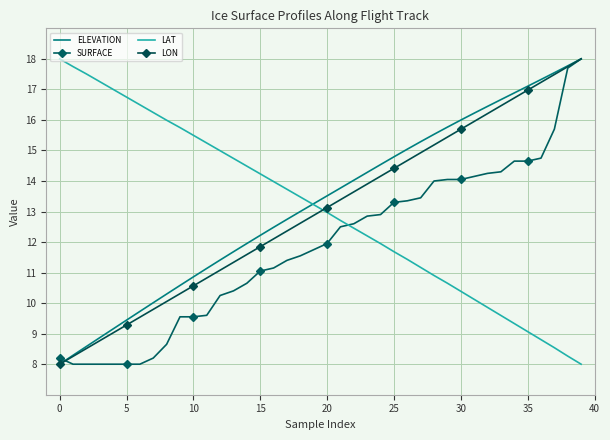

What is the value of the SURFACE point at the 10th from the left?

9.6